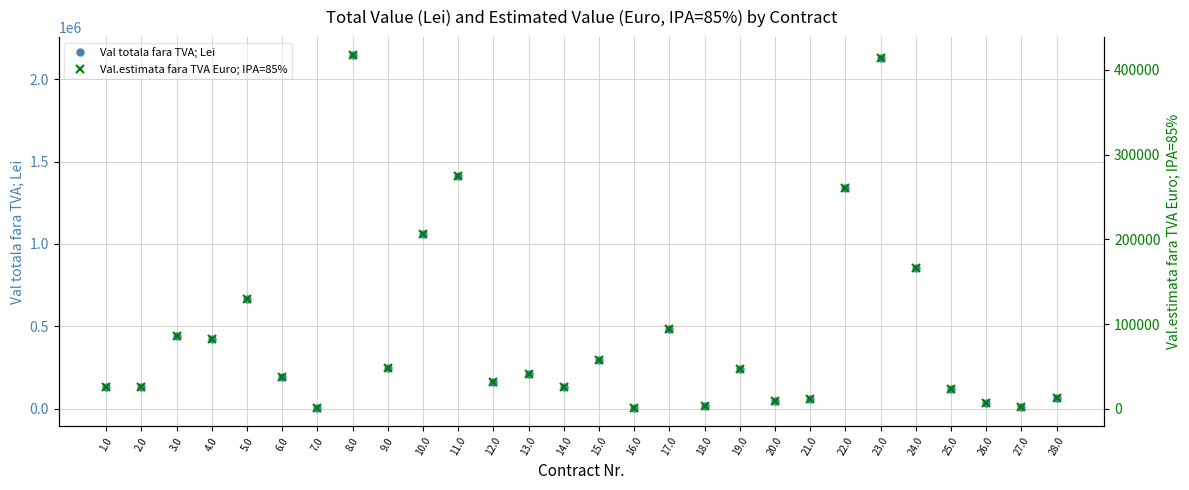

Rank the series by their average value, from highest to lowest.

Val totala fara TVA; Lei, Val.estimata fara TVA Euro; IPA=85%